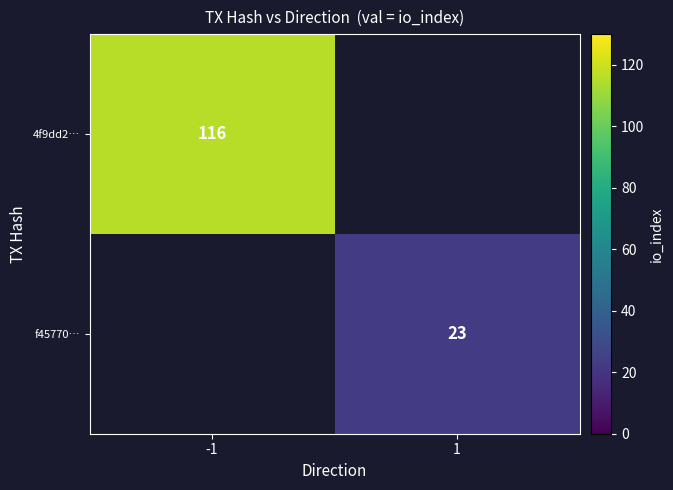

Between -1 and 1, which is larger?

-1